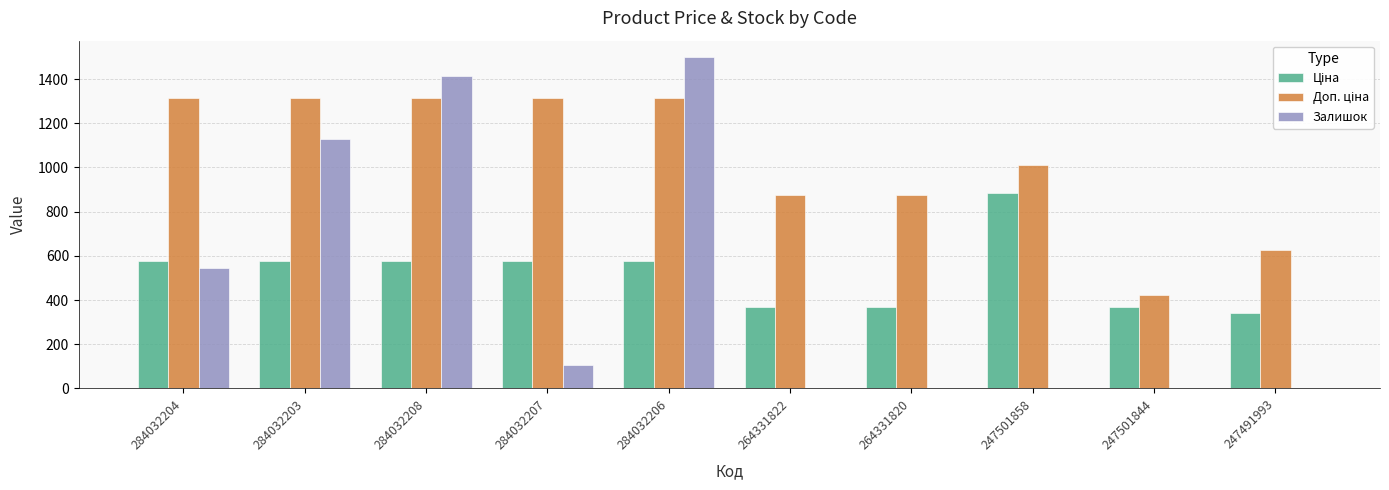

Does the chart contain stacked bars?

No